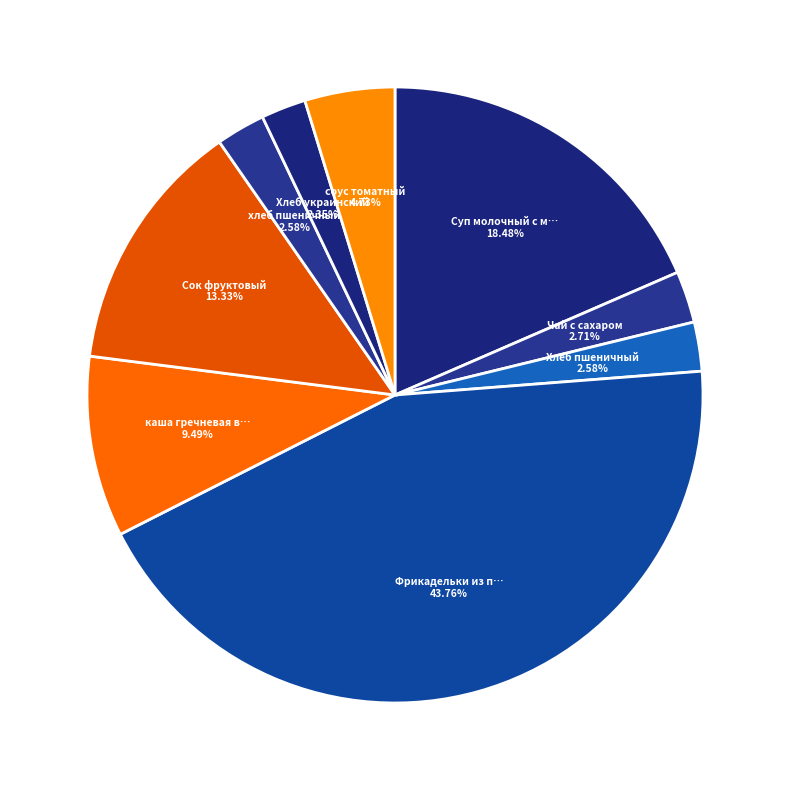

Which category has the biggest portion of the pie?

Фрикадельки из птицы